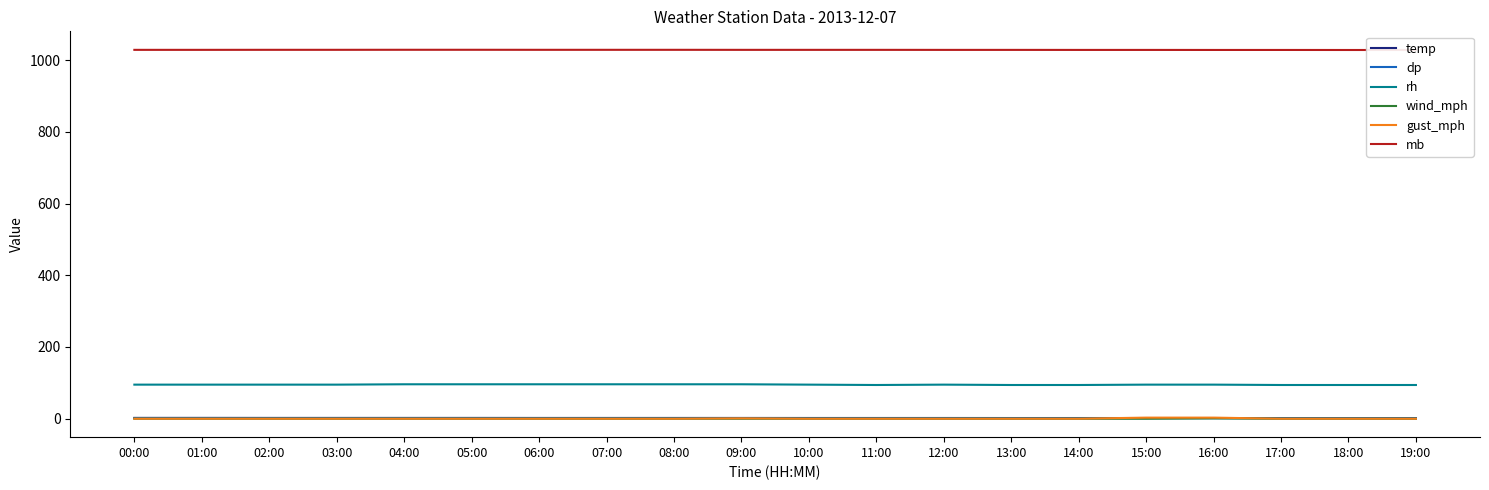

True or false: wind_mph has a value of -0.4 at 04:00.

False